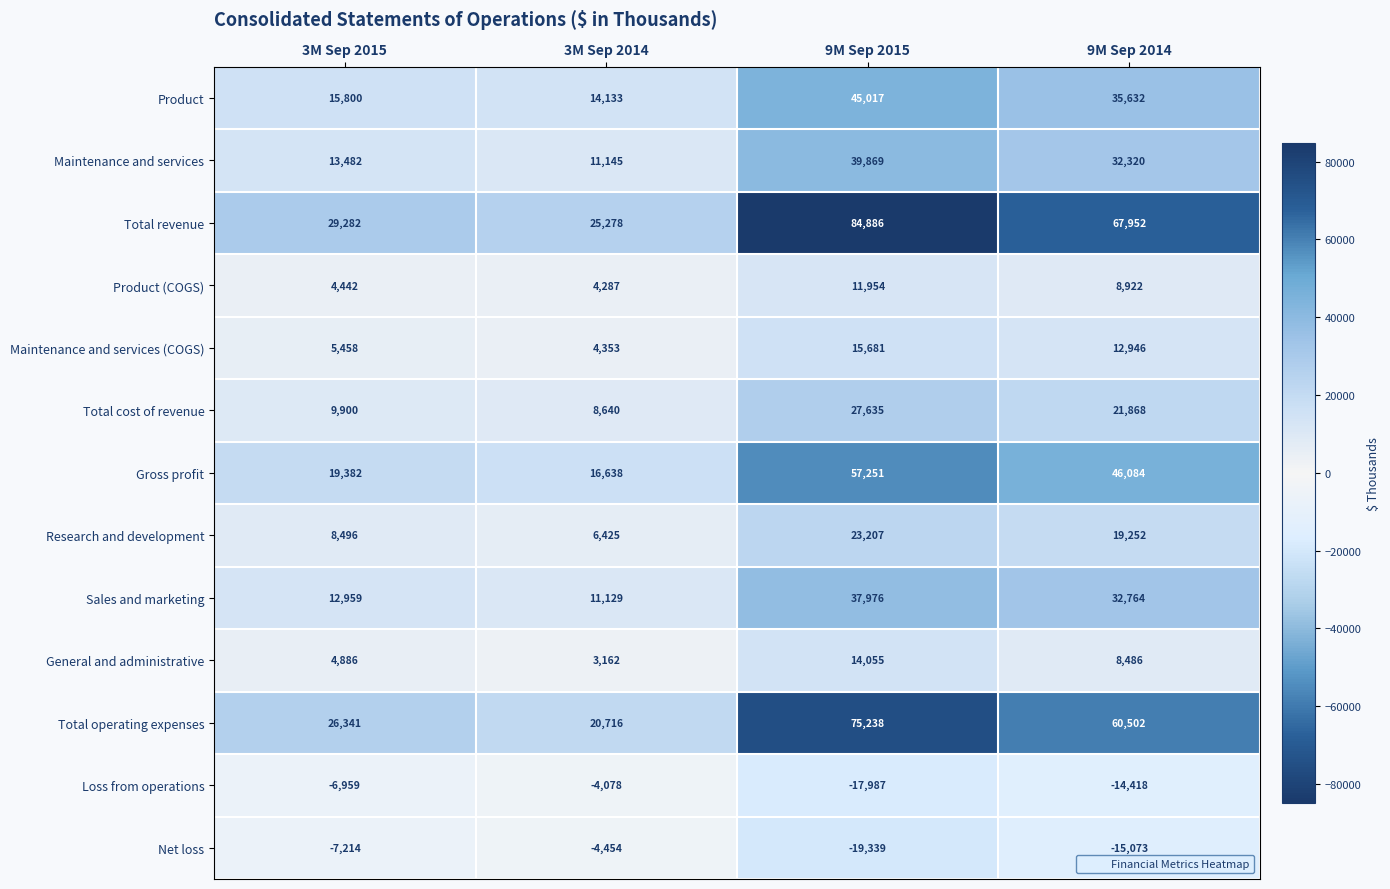

What is the total value across all series at 9M Sep 2015?

395443